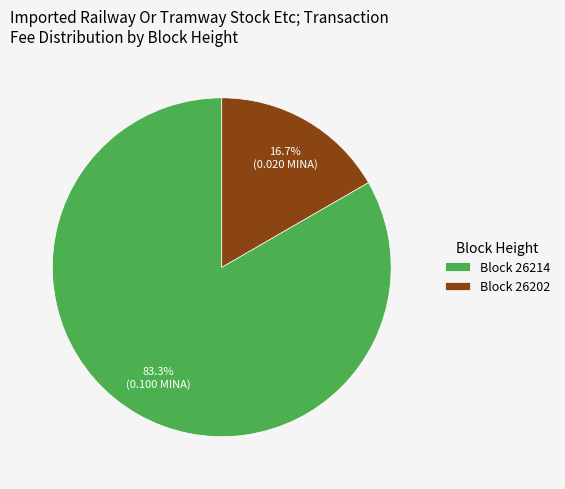

Which slice is the largest?

Block 26214